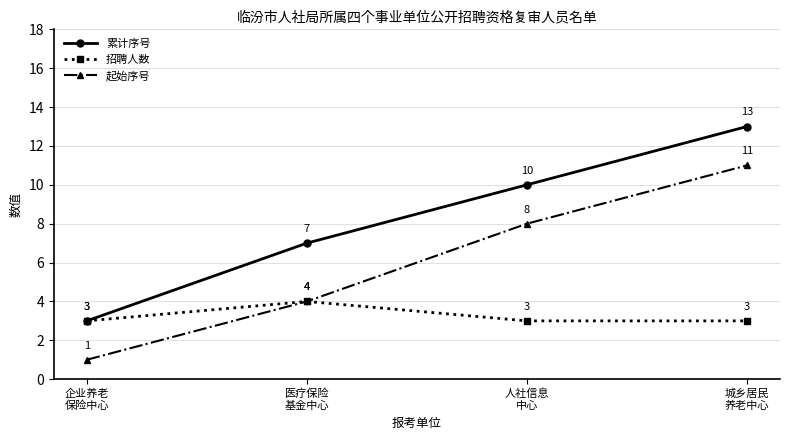

True or false: 累计序号 has more than 0 points higher than both neighbors.

False